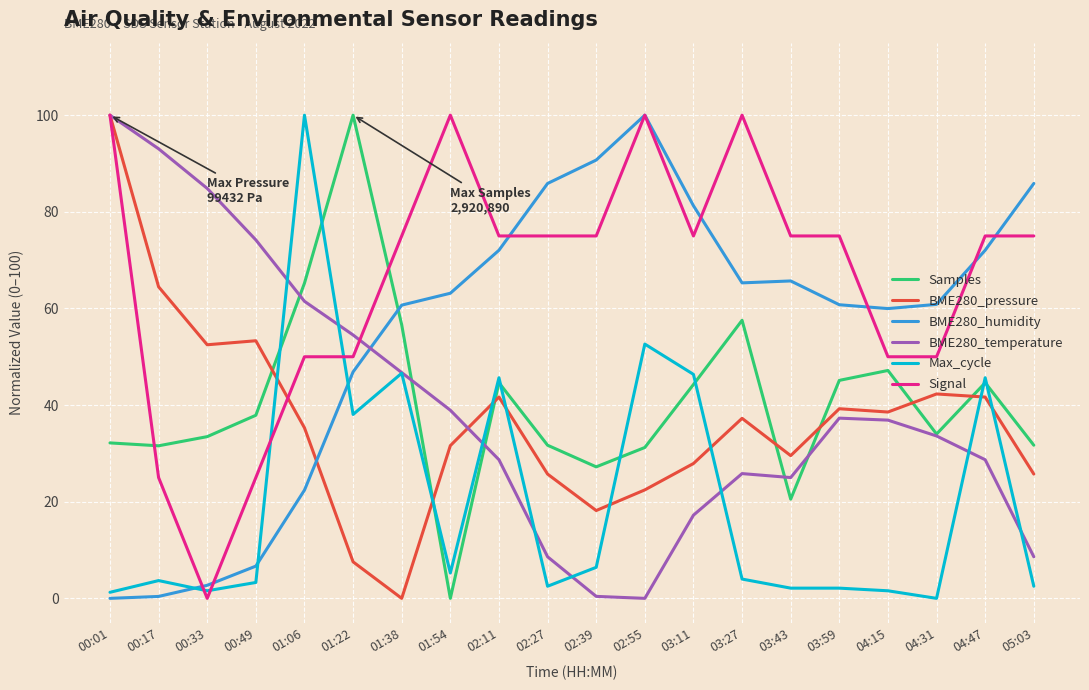

At which label does Max_cycle first exceed 3?

00:17